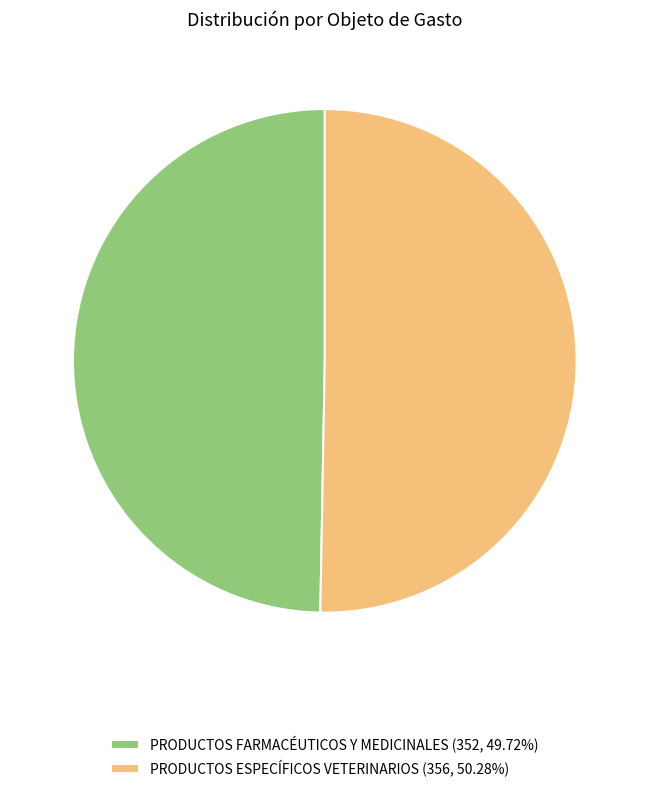

Rank the categories by value from lowest to highest.

PRODUCTOS FARMACÉUTICOS Y MEDICINALES, PRODUCTOS ESPECÍFICOS VETERINARIOS